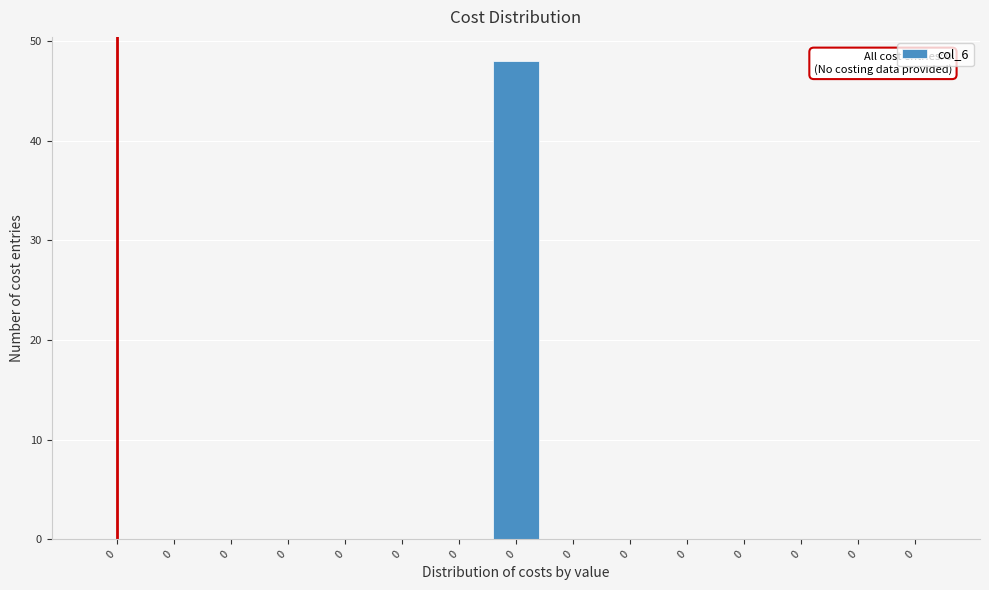

How many data points does each series have?

15